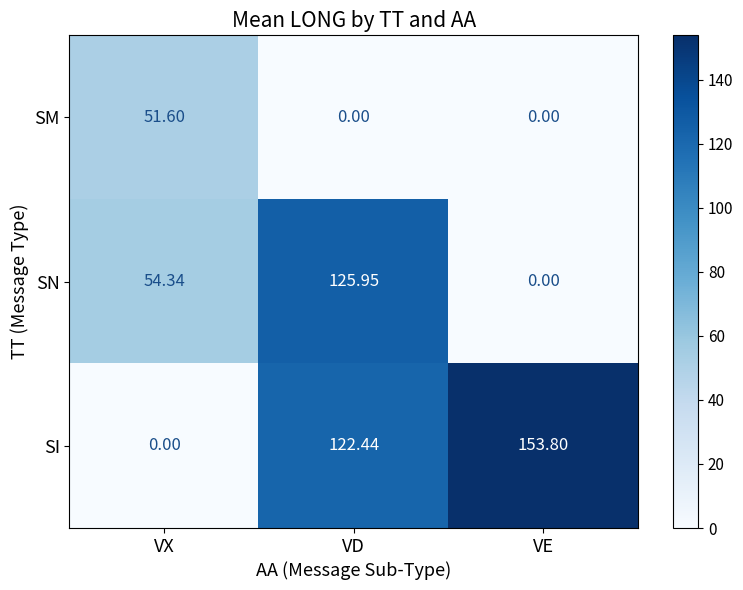

How many data points in SN are above 54?

2